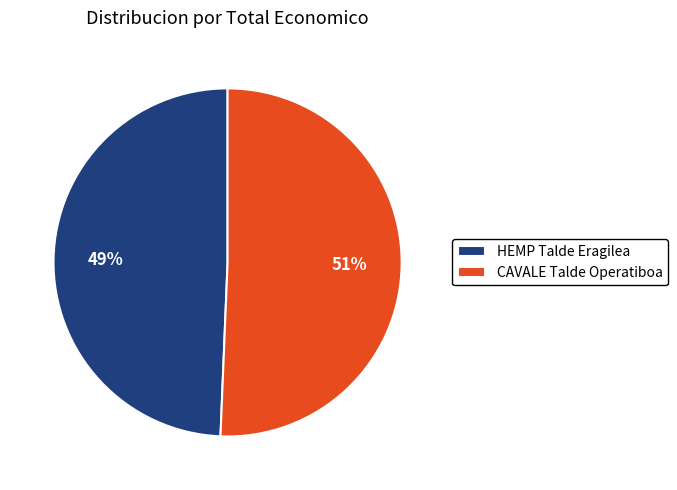

Between HEMP Talde Eragilea and CAVALE Talde Operatiboa, which is larger?

CAVALE Talde Operatiboa